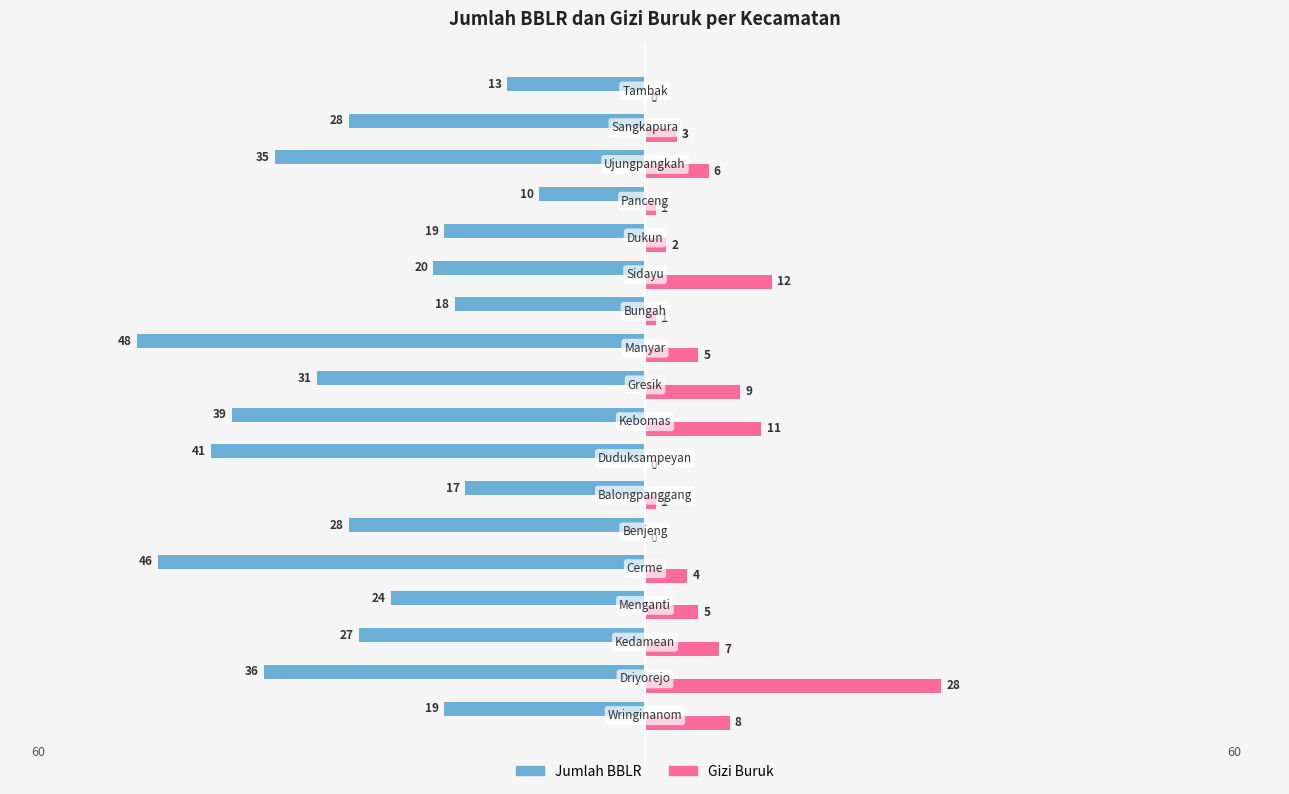

What is the greatest value displayed?

28